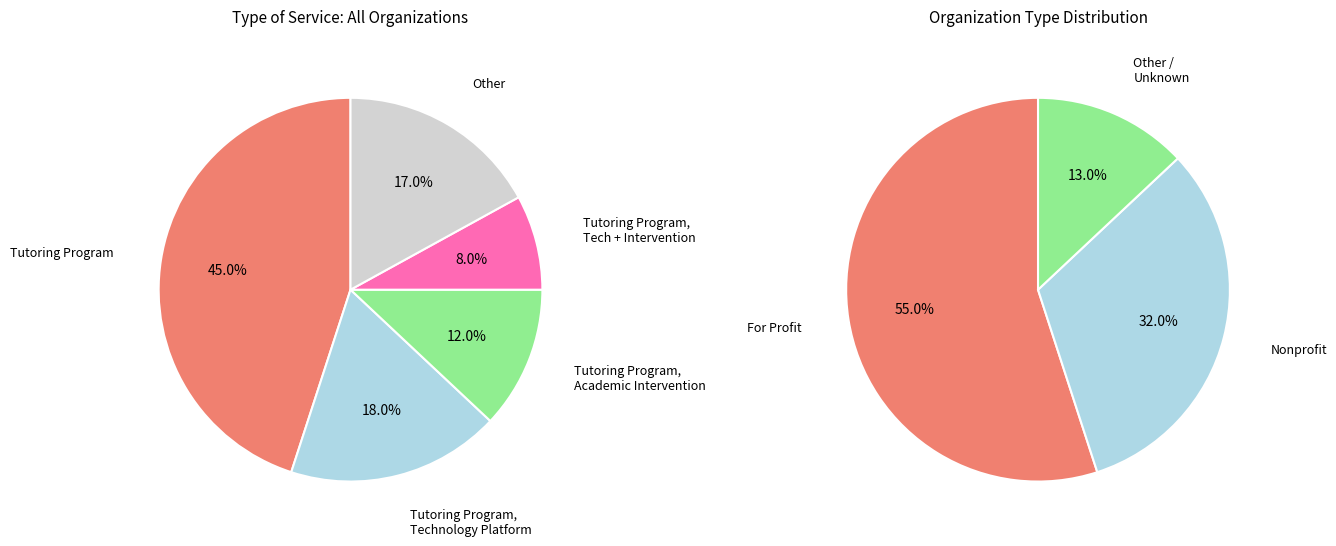

Which slice is the largest?

Tutoring Program